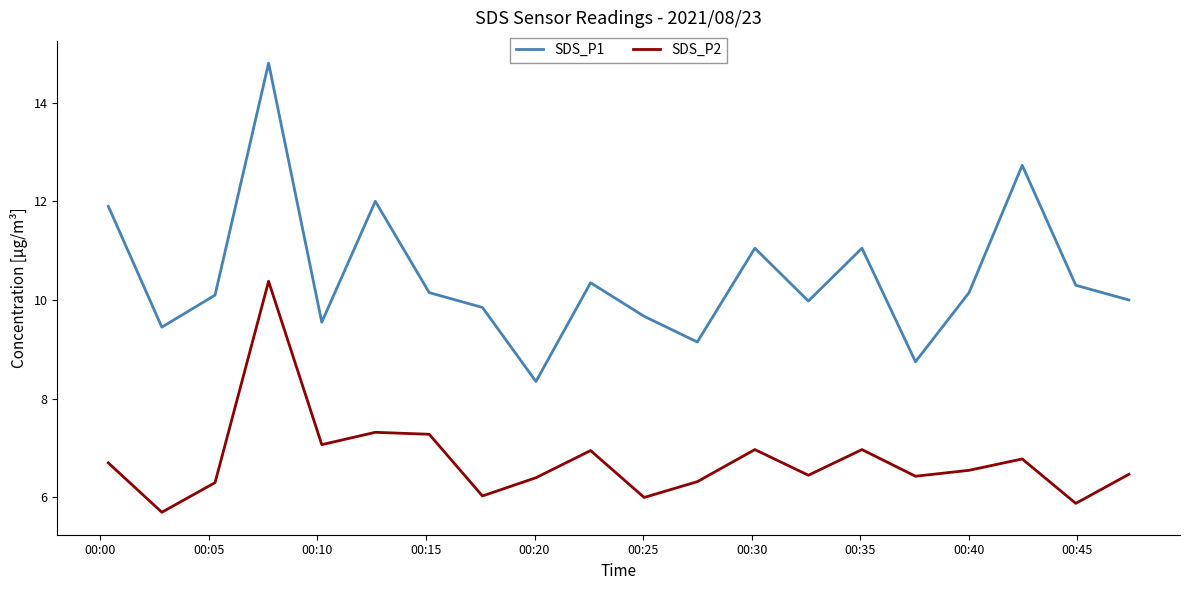

At how many categories does at least one series exceed 14?

1